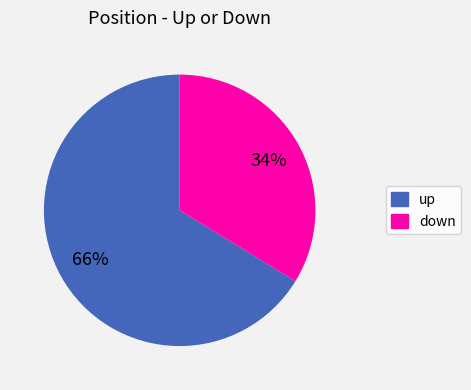

Between down and up, which is larger?

up